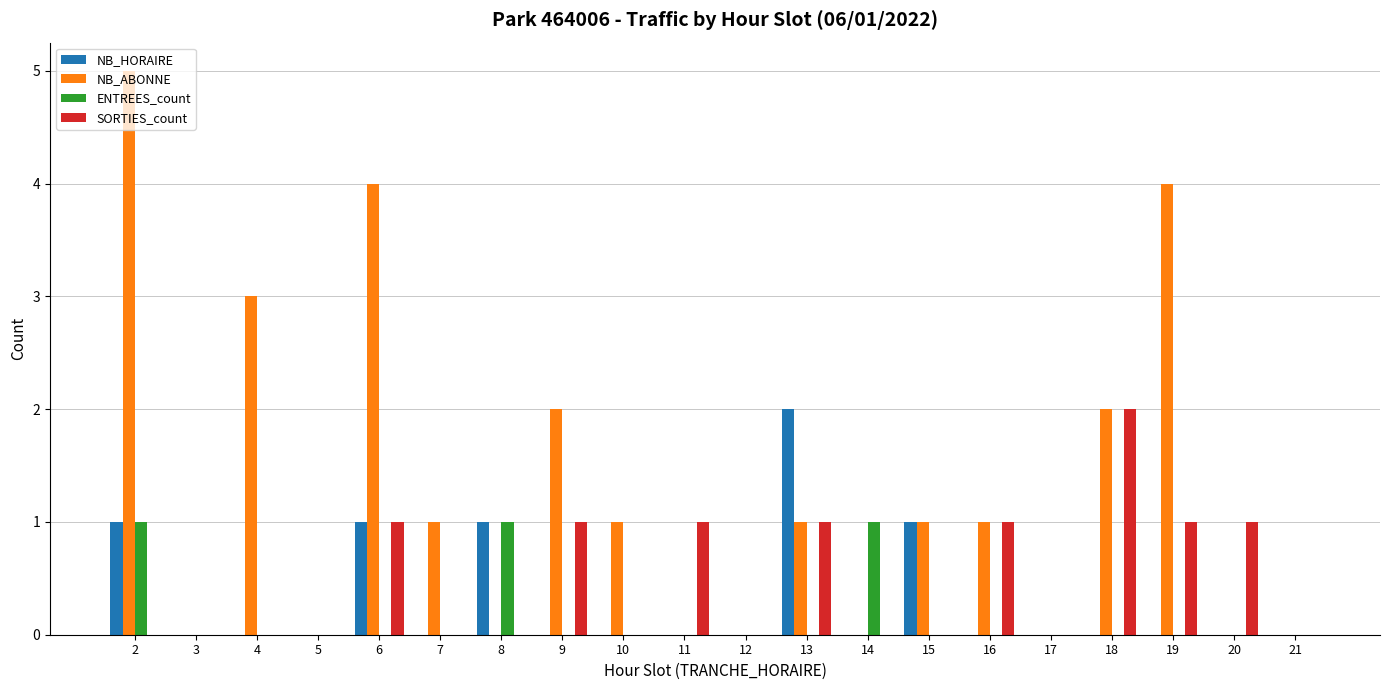

Which series has the largest total across all categories?

NB_ABONNE